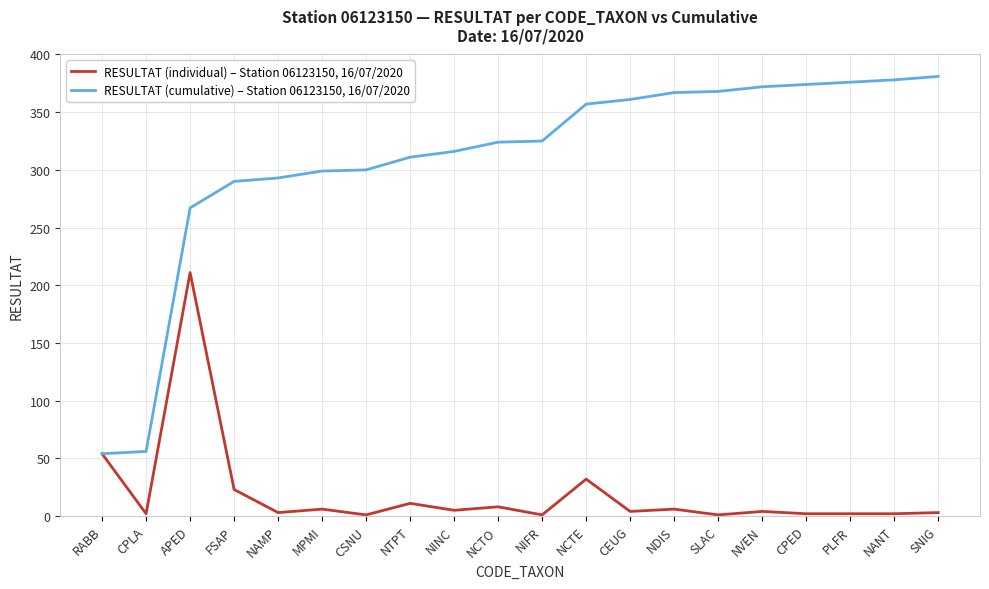

What is the difference between the second highest and minimum values in the RESULTAT (individual) – Station 06123150, 16/07/2020 series?

53